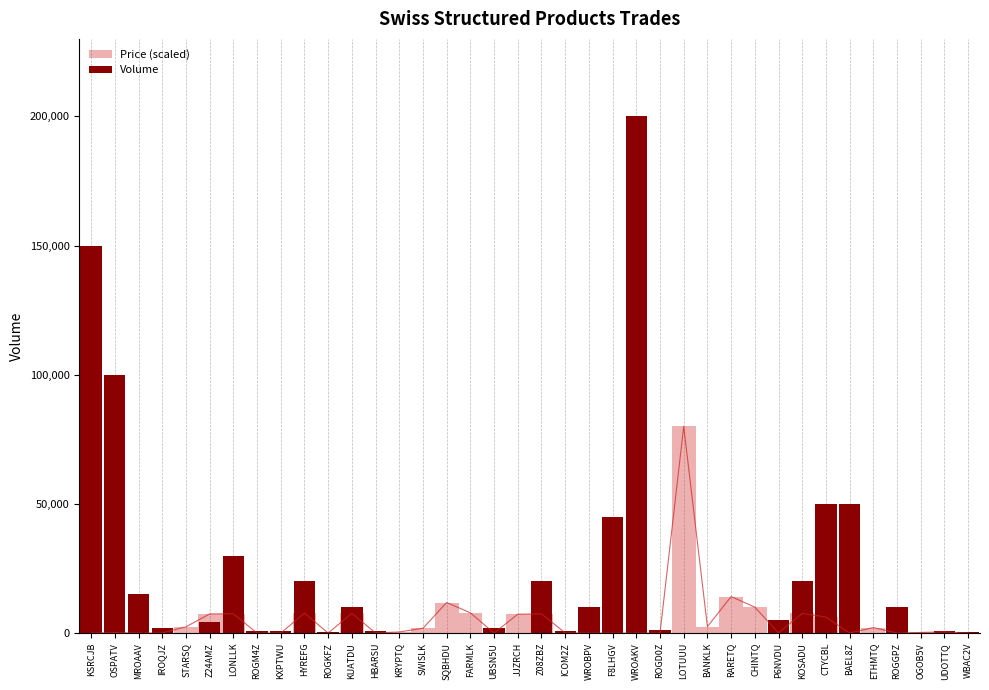

Which has a higher value, ROGGPZ or ROGM4Z?

ROGGPZ